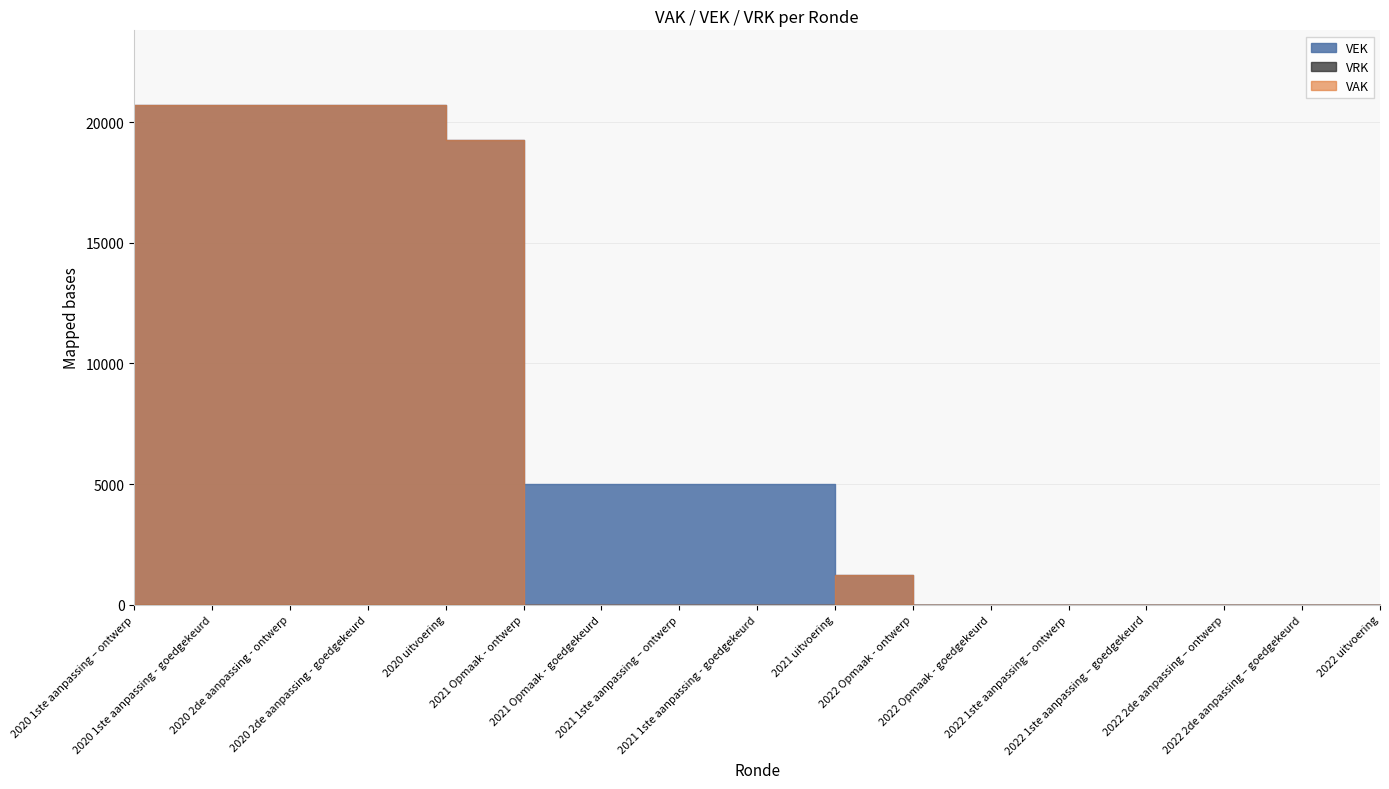

At which category does the chart reach its peak across all series?

2020 1ste aanpassing – ontwerp